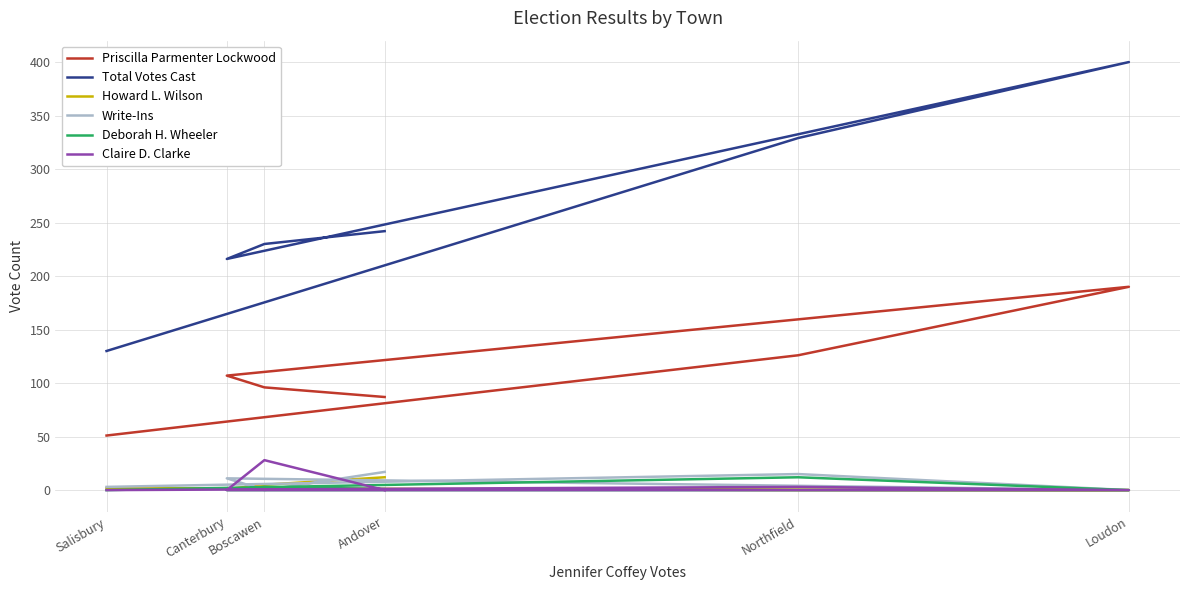

Between Loudon and Andover, which is larger?

Loudon